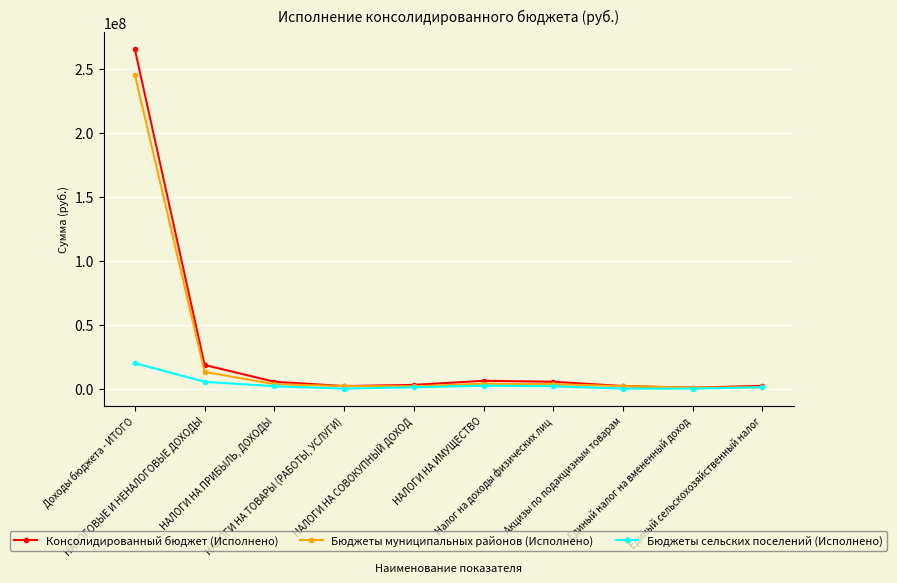

Which series has the largest total across all categories?

Консолидированный бюджет (Исполнено)